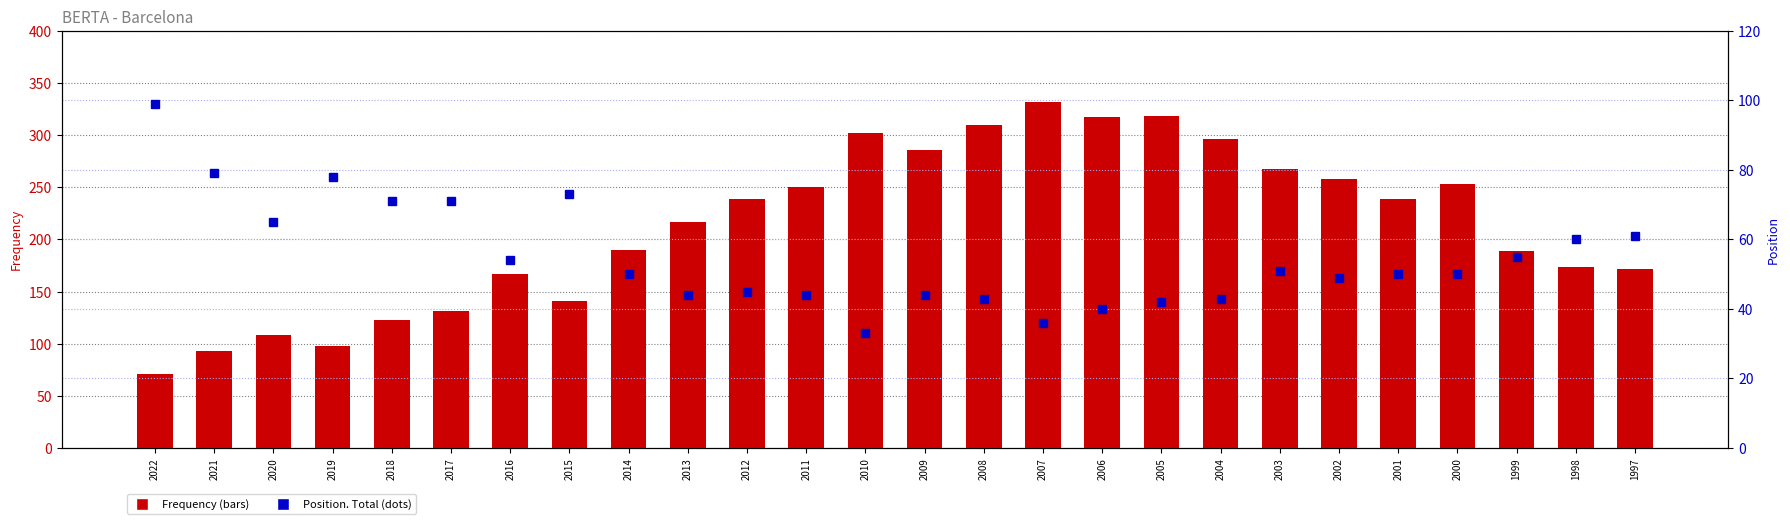

Which series has the widest spread of values?

Frequency